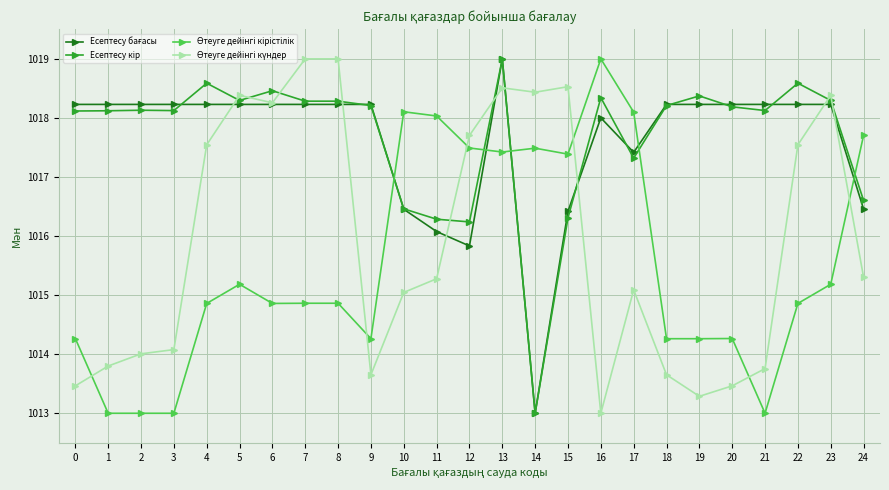

At which category is the sum across all series the highest?

13